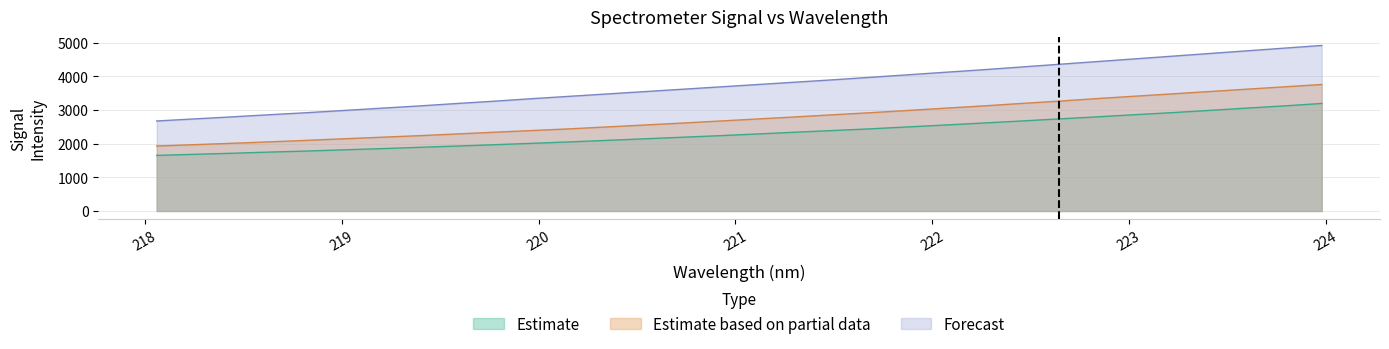

Rank the series by their maximum value, from lowest to highest.

Estimate, Estimate based on partial data, Forecast